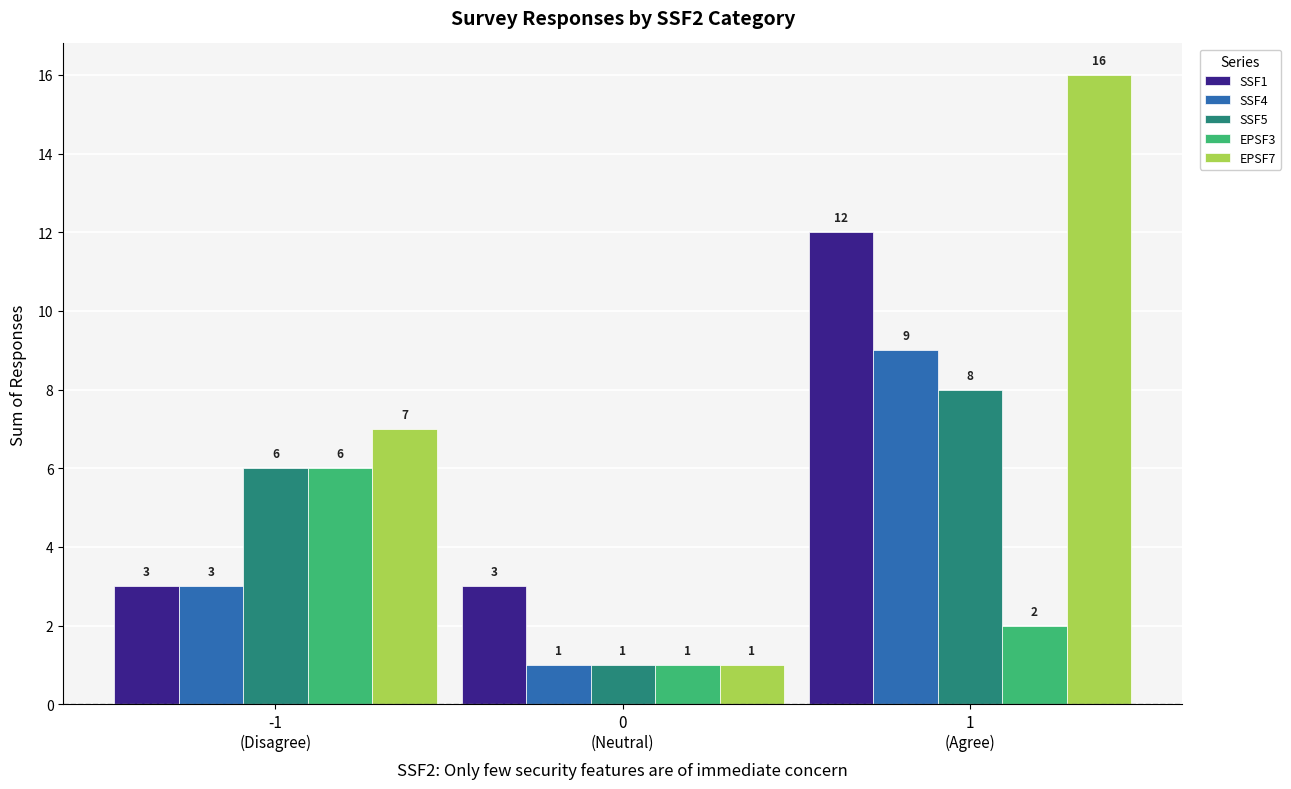

What is the label of the 2nd bar from the left?

0
(Neutral)